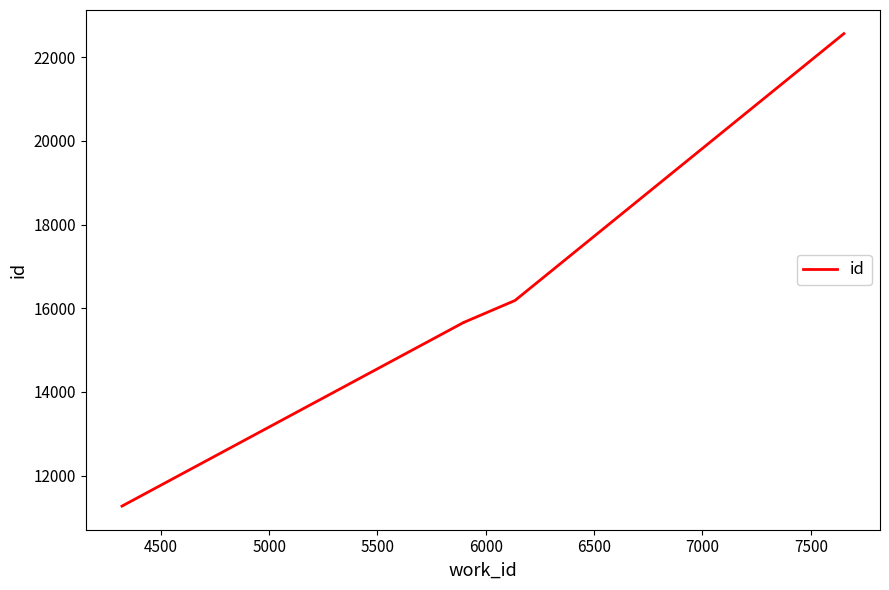

True or false: the data has more than 1 interior local peaks.

False